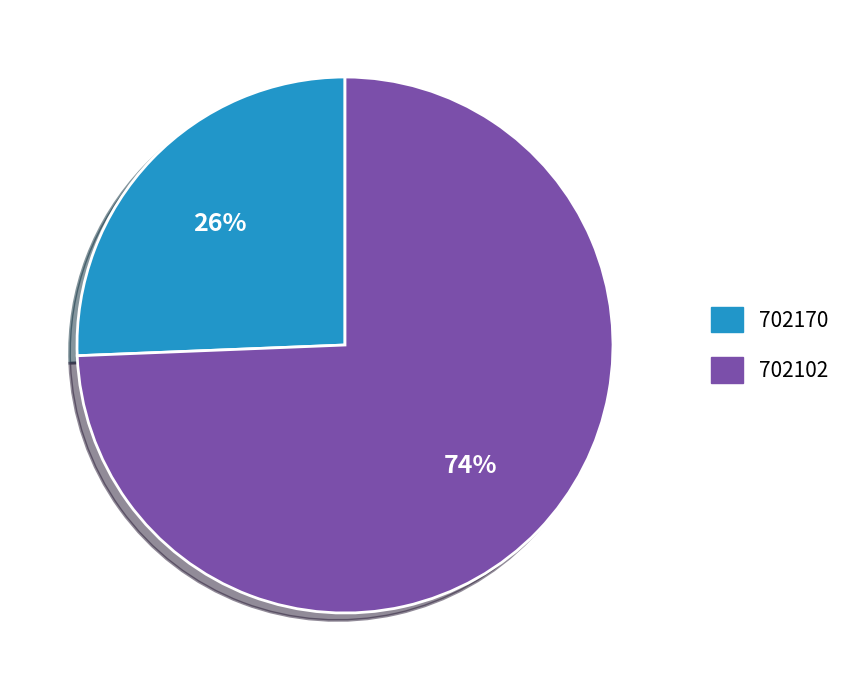

Does 702102 account for over 50% of the chart?

Yes